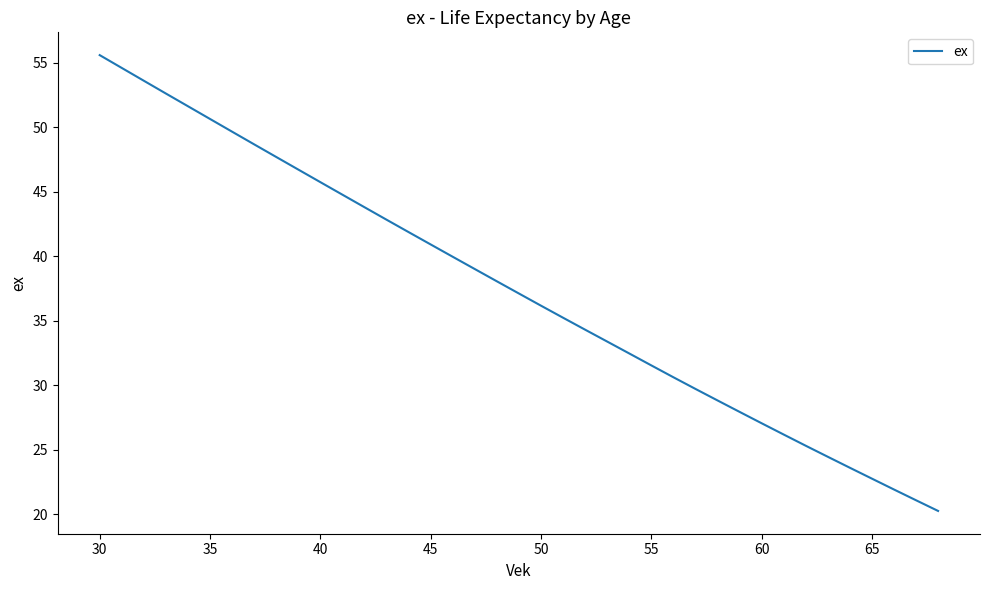

How many values are below 37?

19